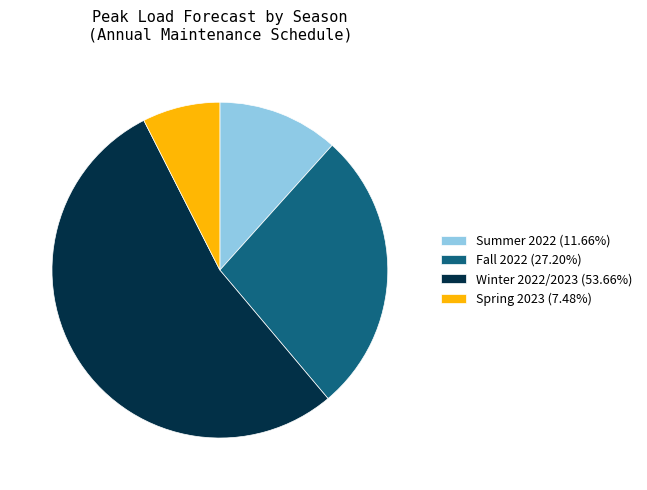

Combined, do Summer 2022 (11.66%) and Winter 2022/2023 (53.66%) account for over 50%?

Yes